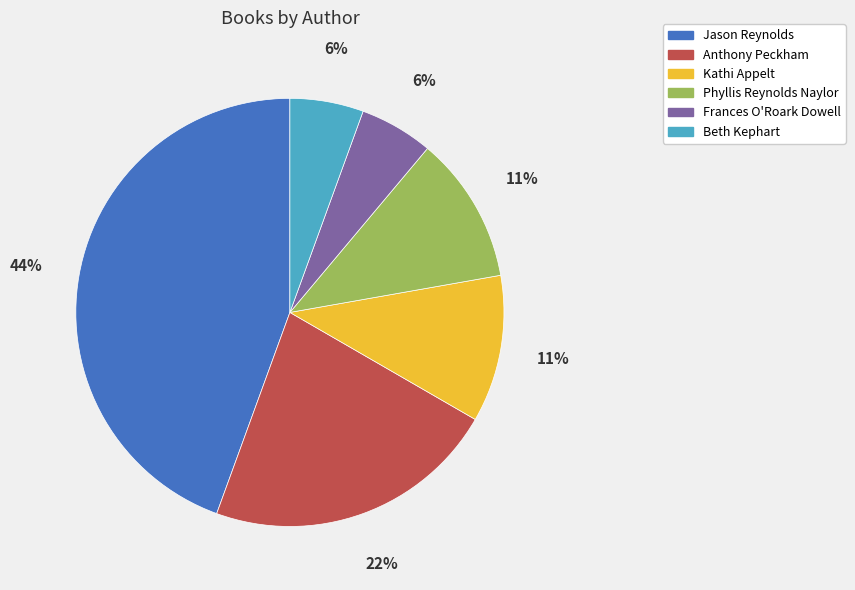

To the nearest percent, what is the average slice percentage?

17%